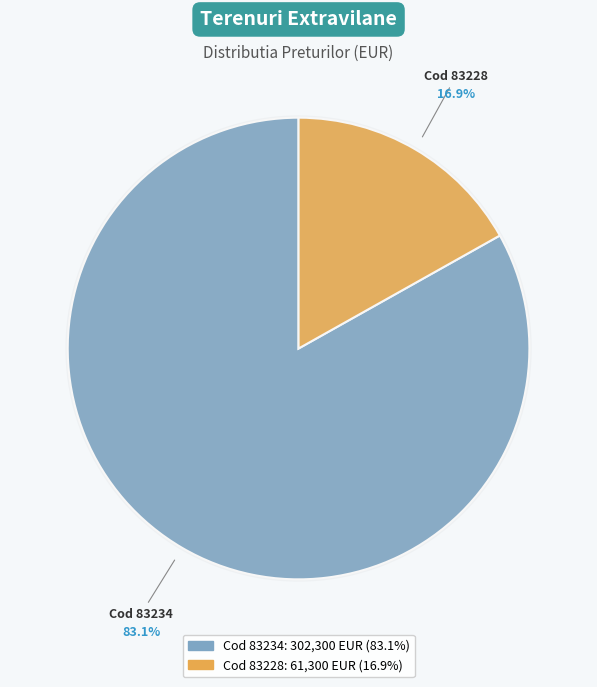

To the nearest percent, what portion does 83228 represent?

17%